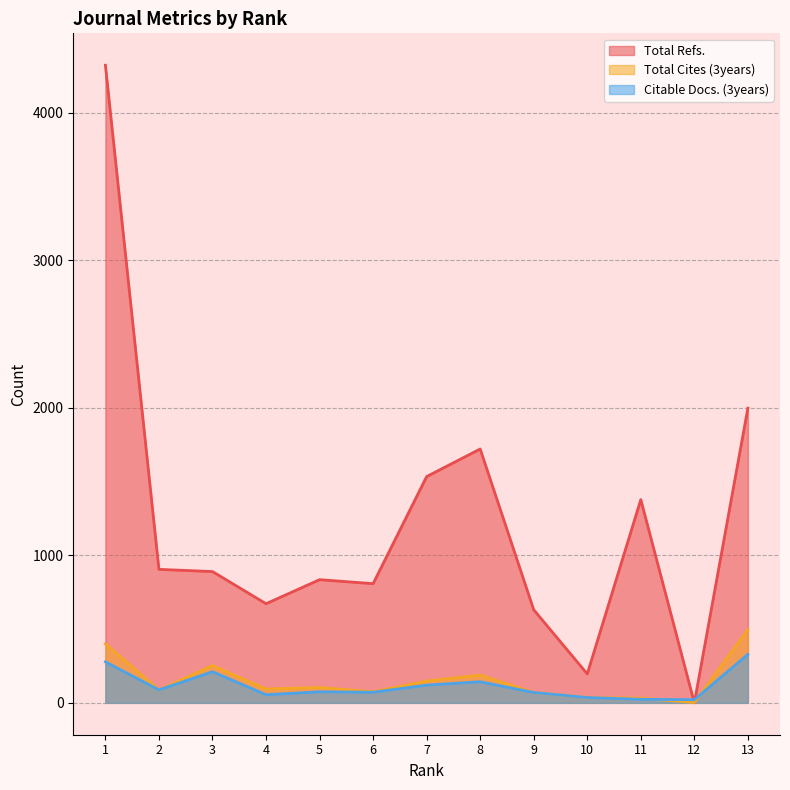

The Total Refs. series shows 1378 at 11. True or false?

True